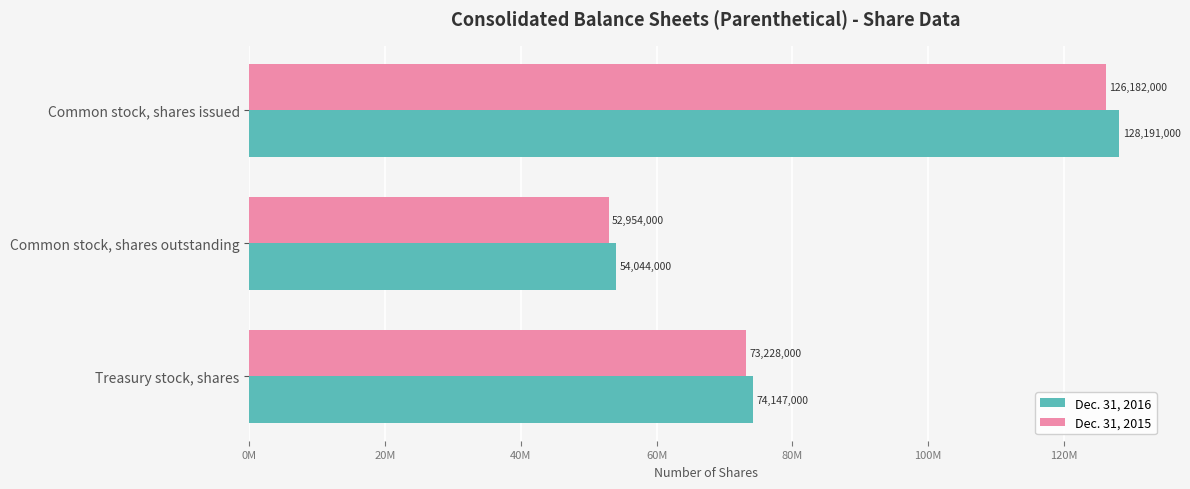

What are all the series names shown in the legend?

Dec. 31, 2016, Dec. 31, 2015